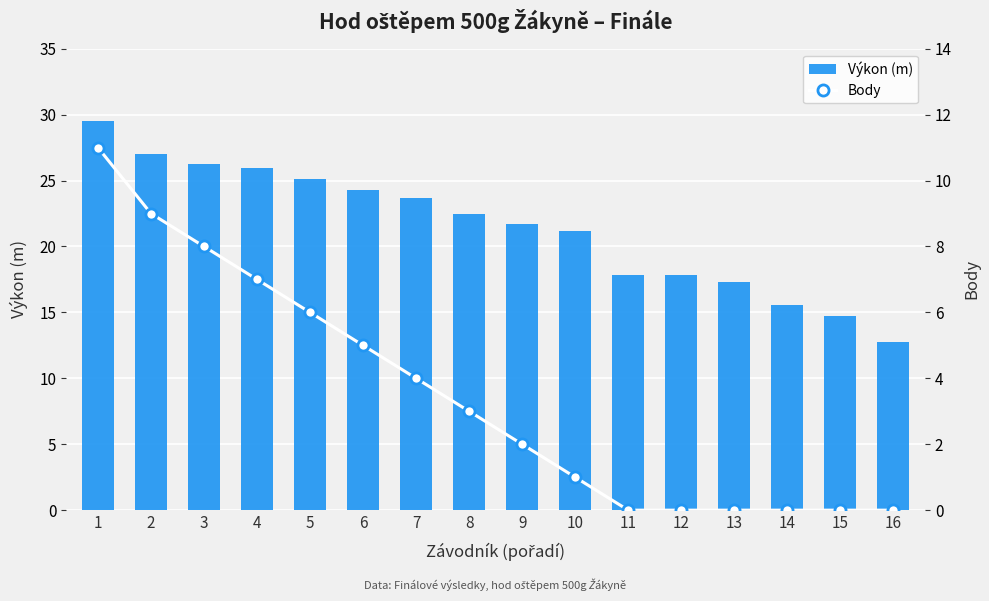

Rank the series by their average value, from highest to lowest.

Výkon (m), Body